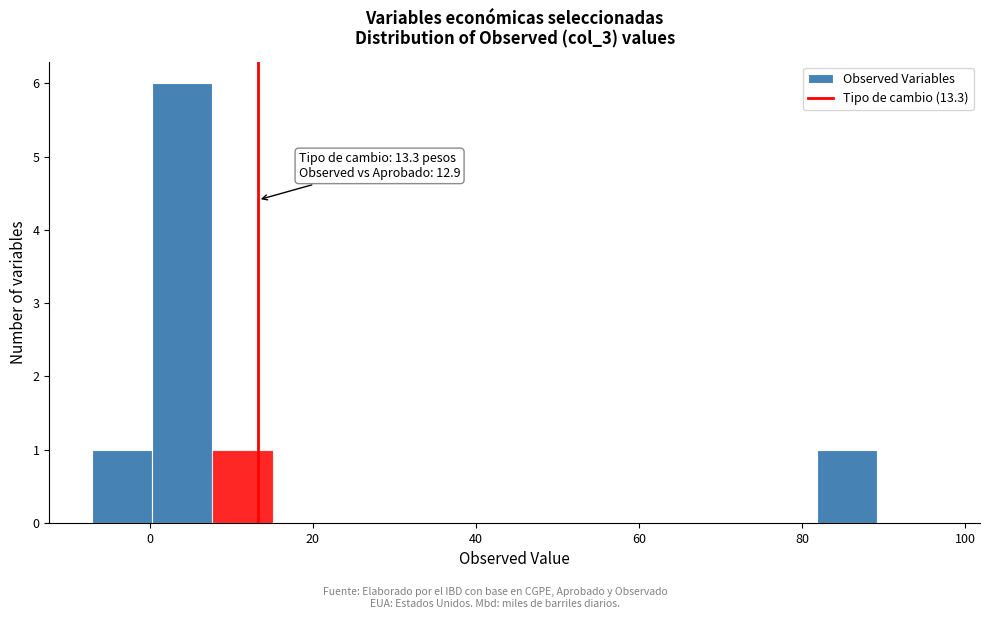

Around what value on the x-axis is the tallest bar? Give the approximate position of its centre, as read against the axis.

4